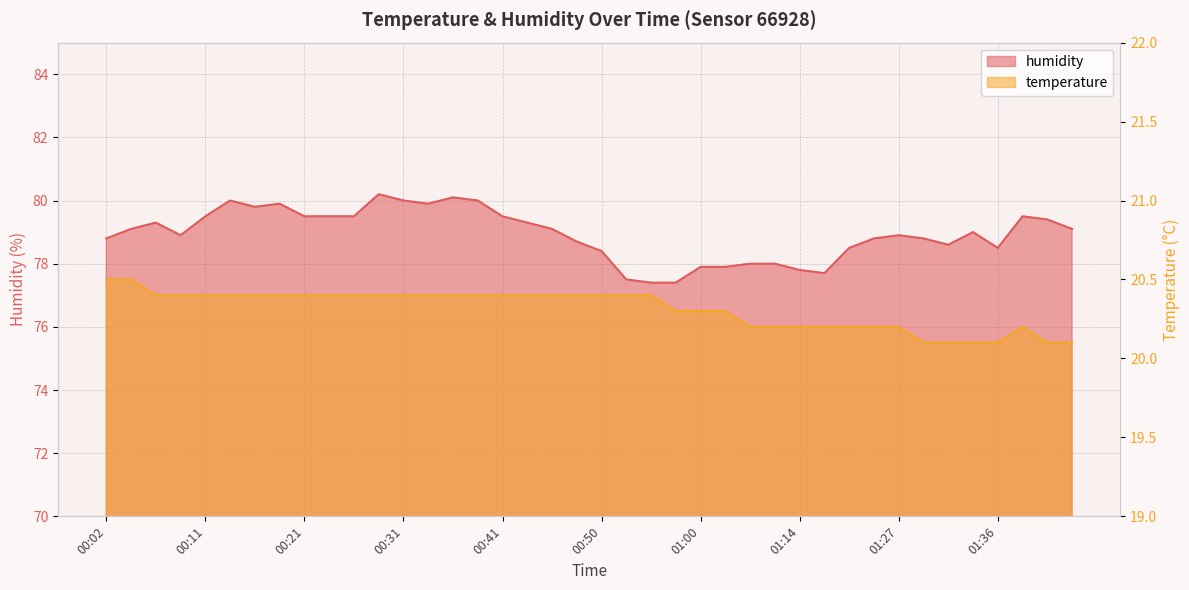

True or false: temperature has more than 0 points higher than both neighbors.

True